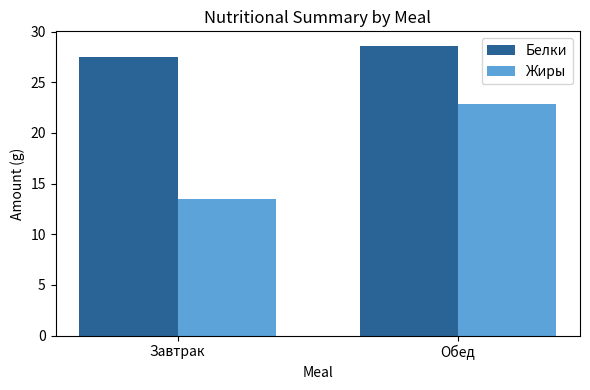

Count the number of categories in the chart.

2